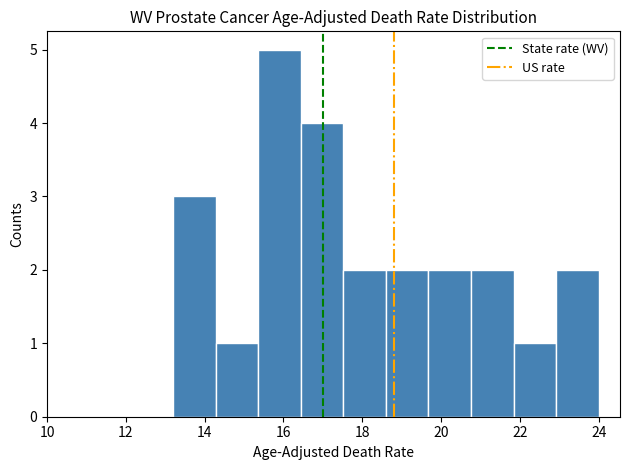

Reading left to right, list every bar in this chart as the range it spans on the x-axis followed by its height. Neither the bar edges nor the heights are printed on the chart, so give them approximately, as read against the axes.

13.20 to 14.28: 3
14.28 to 15.36: 1
15.36 to 16.44: 5
16.44 to 17.52: 4
17.52 to 18.60: 2
18.60 to 19.68: 2
19.68 to 20.76: 2
20.76 to 21.84: 2
21.84 to 22.92: 1
22.92 to 24.00: 2